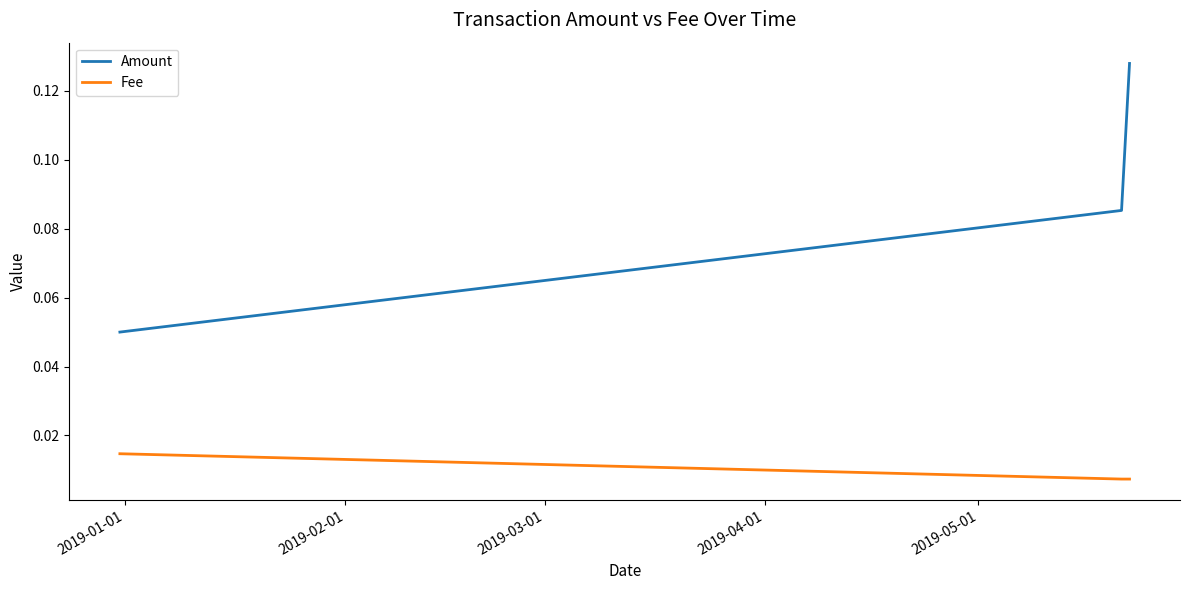

Rank the series by their maximum value, from lowest to highest.

Fee, Amount